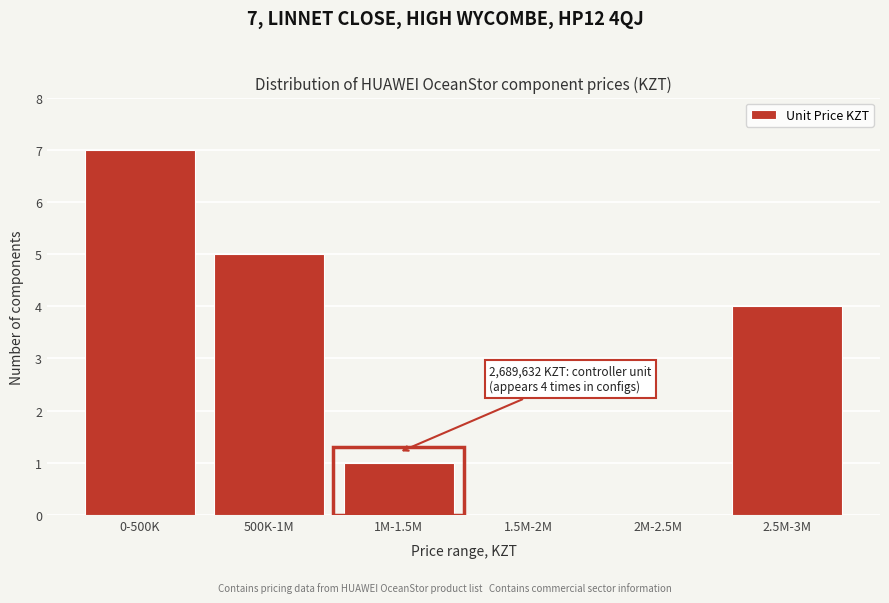

Reading left to right, transcribe all the data shown in this chart.

0-500K=7	500K-1M=5	1M-1.5M=1	1.5M-2M=0	2M-2.5M=0	2.5M-3M=4